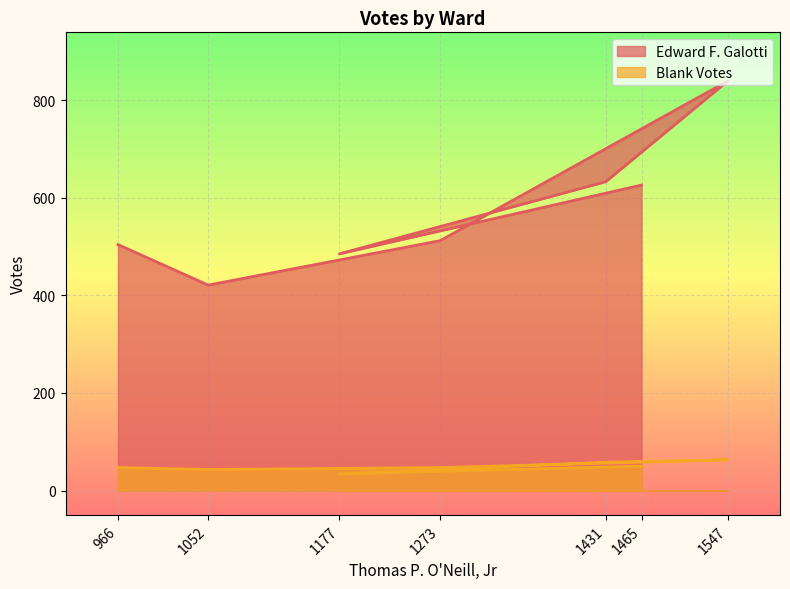

Which series has the largest range (max minus min)?

Edward F. Galotti